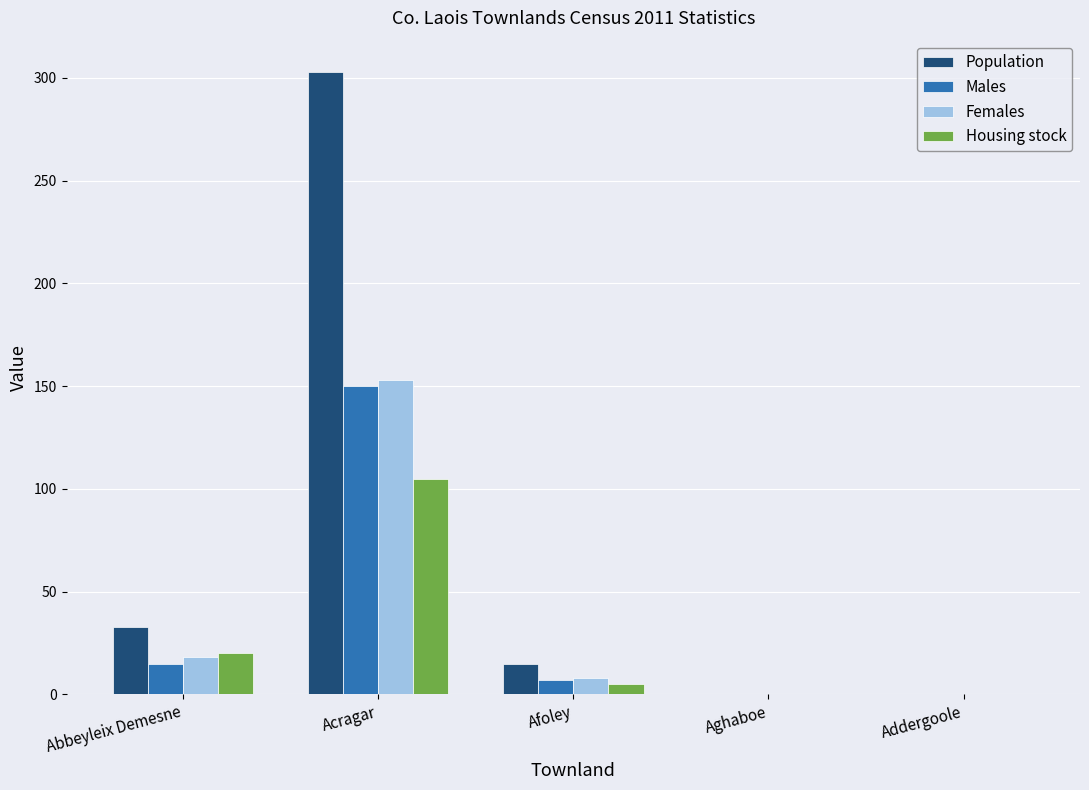

What is the maximum value for Females?

153